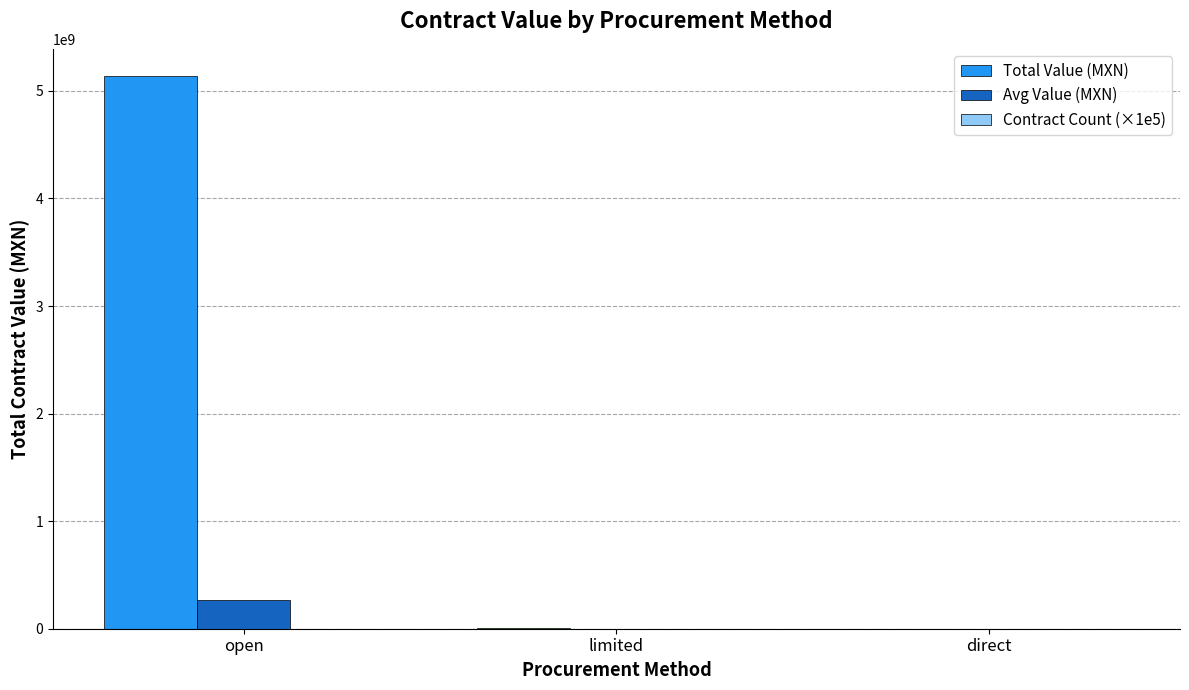

At which category is the sum across all series the highest?

open